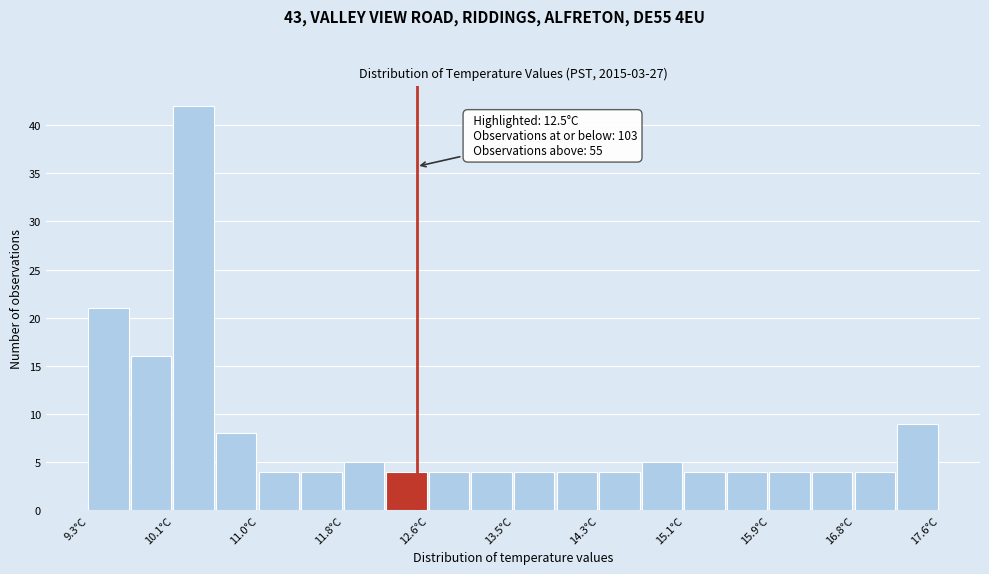

Over which range of the x-axis is the bar tallest?

10.1 to 10.5